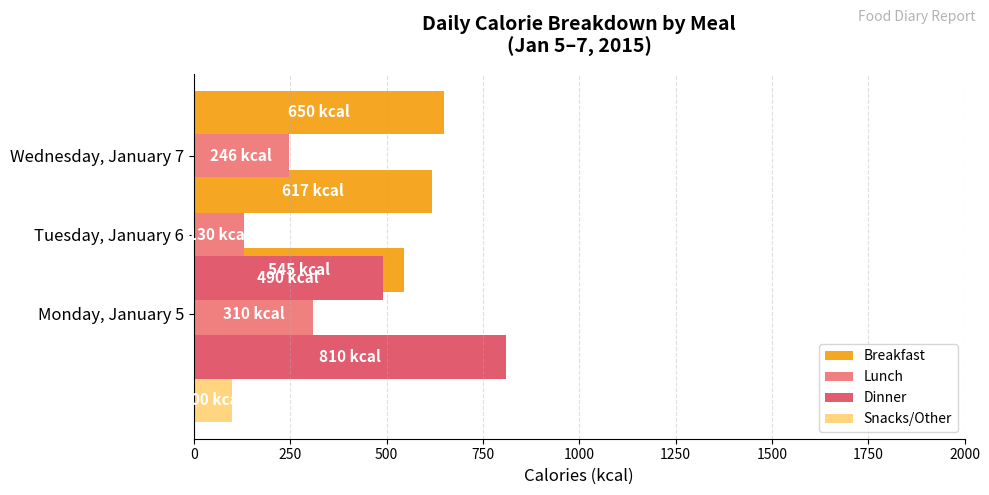

True or false: Snacks/Other has a value of -46 at Tuesday, January 6.

False